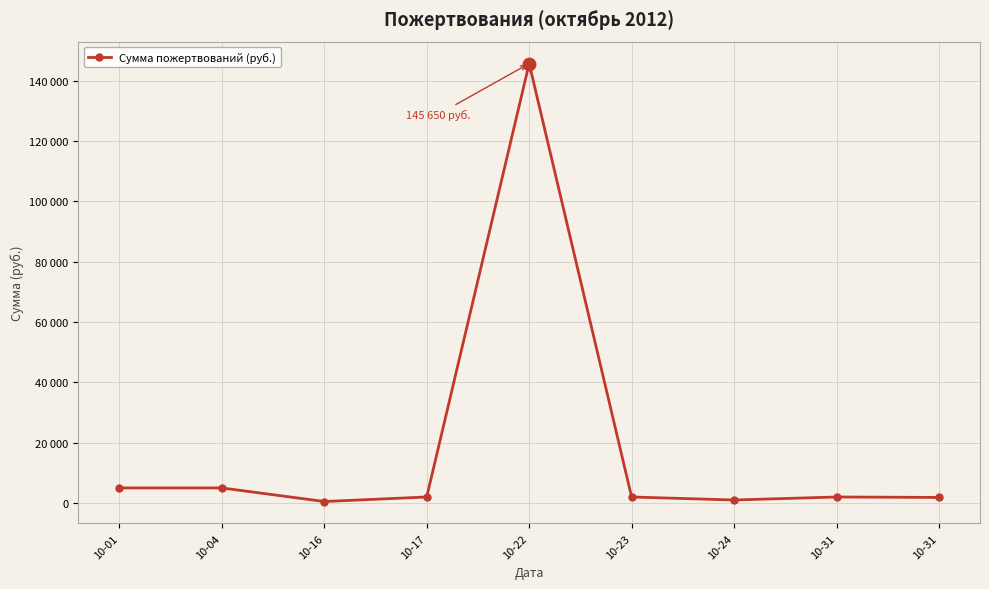

Is this an area chart (filled region under the line)?

No